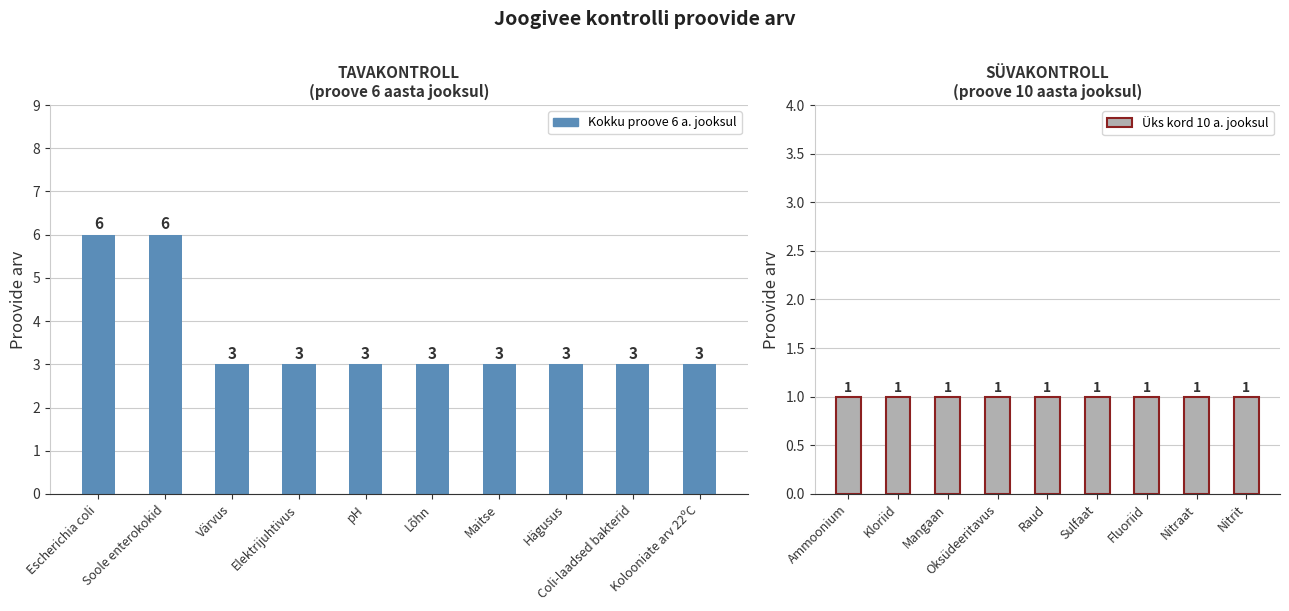

Rank the categories by value from lowest to highest.

Värvus, Elektrijuhtivus, pH, Lõhn, Maitse, Hägusus, Coli-laadsed bakterid, Kolooniate arv 22ºC, Escherichia coli, Soole enterokokid